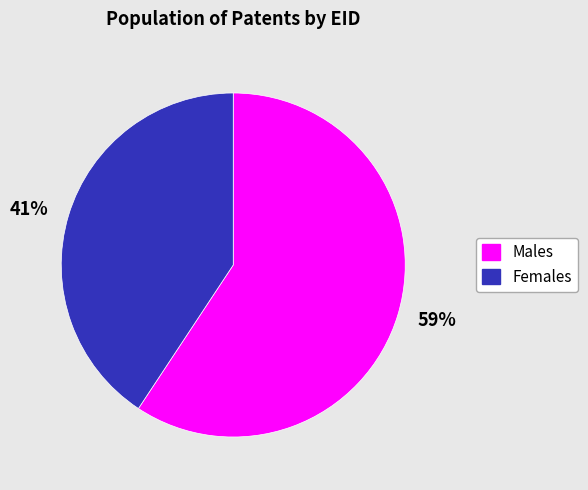

The 59% slice represents 73% of the pie. True or false?

False